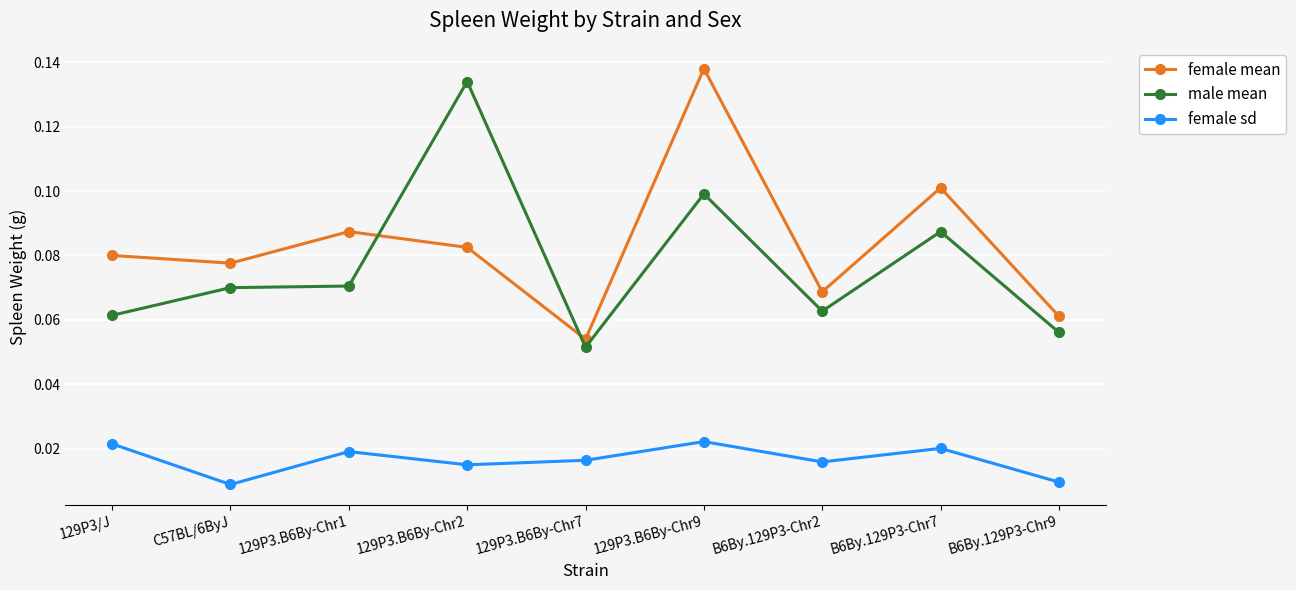

Is the value of female sd at 129P3.B6By-Chr7 greater than the value of male mean at B6By.129P3-Chr9?

No